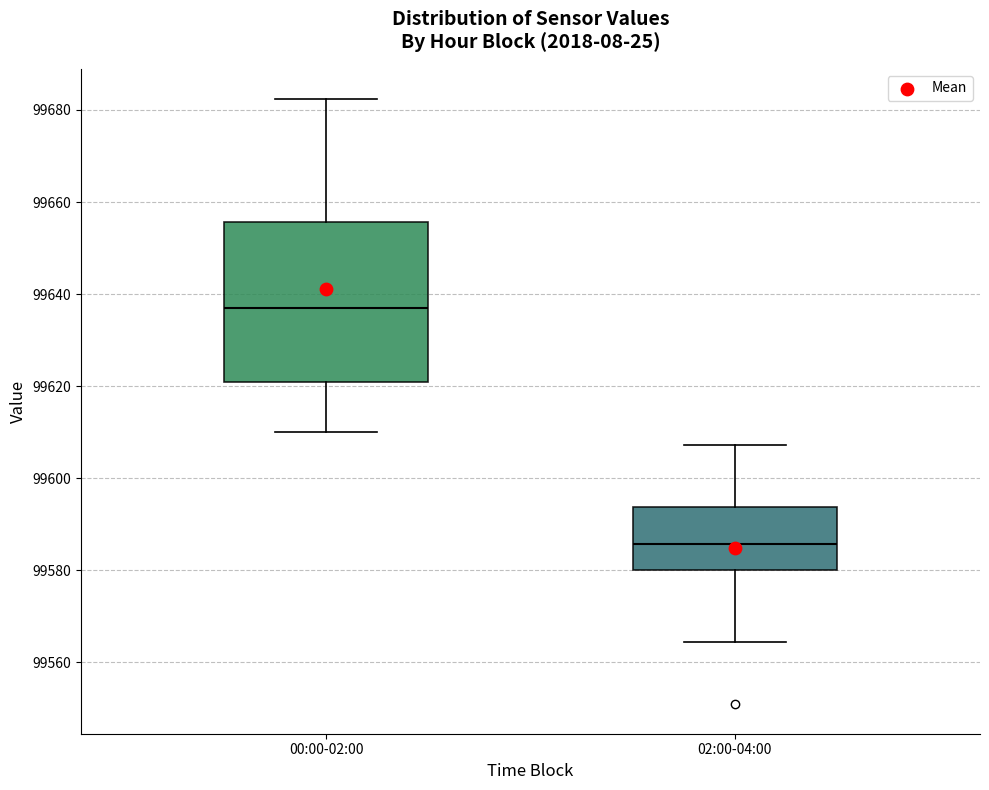

Which box's median line is the highest?

00:00-02:00